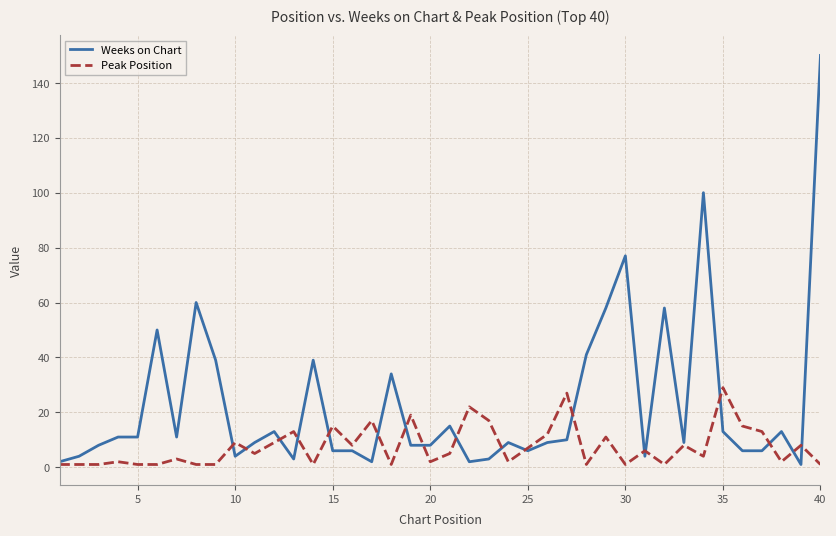

True or false: Weeks on Chart and Peak Position intersect in this chart.

True